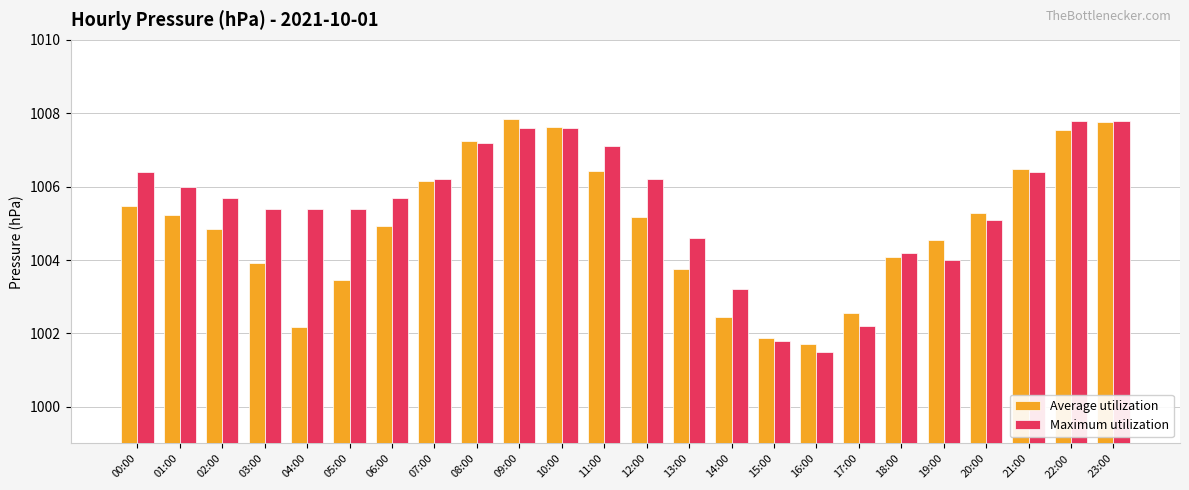

Read the Maximum utilization value at 10:00.

1007.6